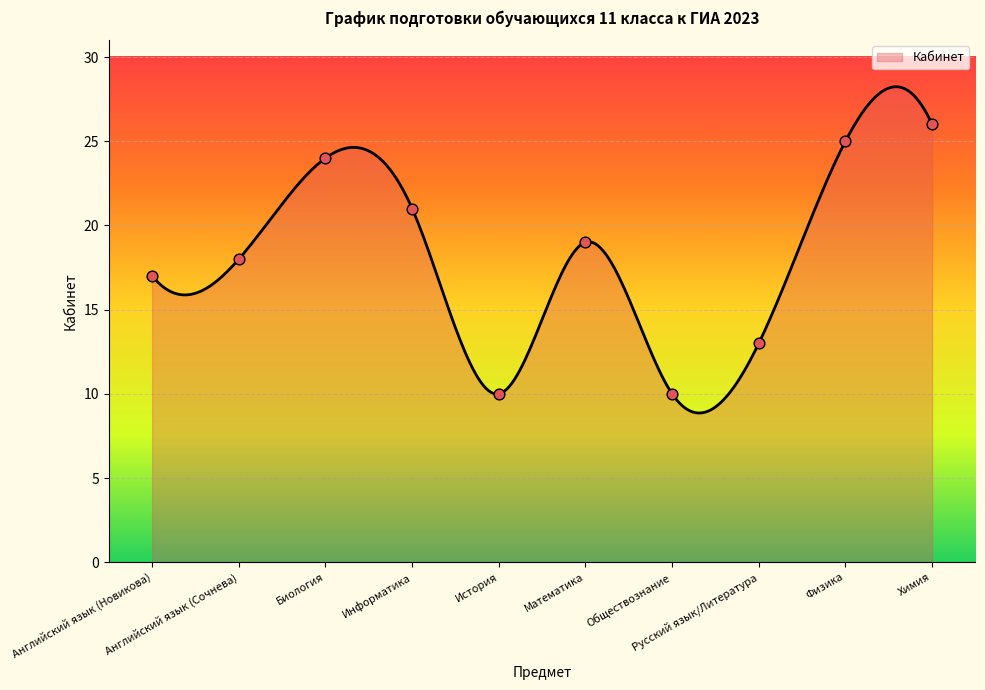

Which has a higher value, Русский язык/Литература or Английский язык (Сочнева)?

Английский язык (Сочнева)